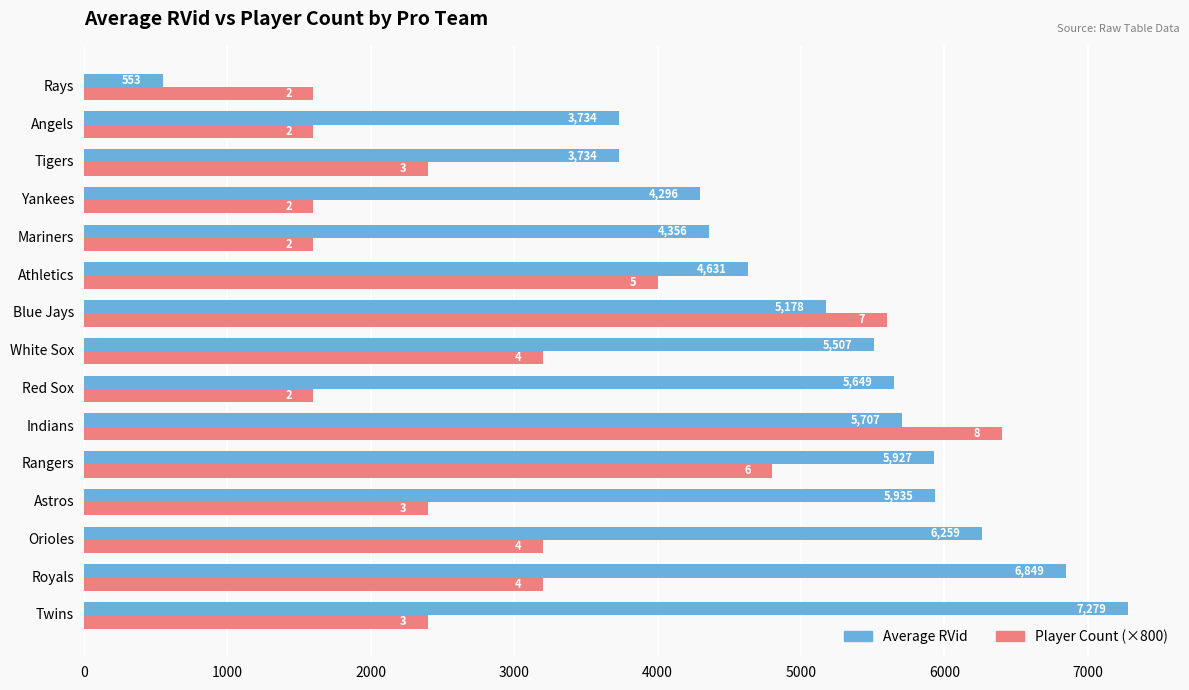

The Player Count (×800) series shows 437 at Rays. True or false?

False